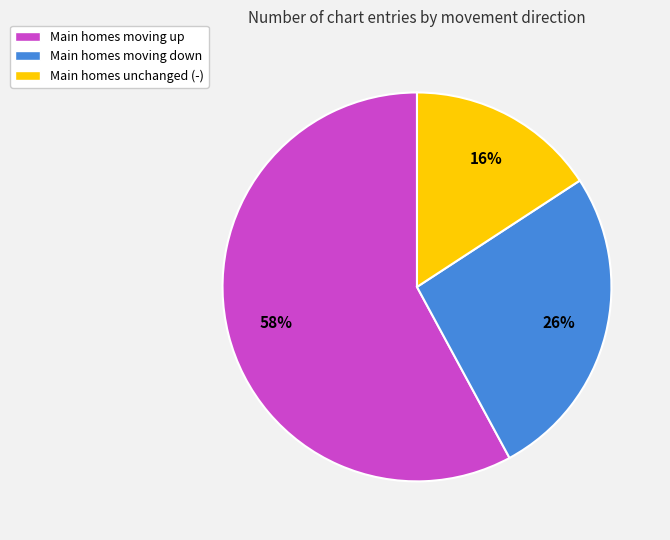

Is the sum of Main homes moving down and Main homes unchanged (-) greater than half?

No